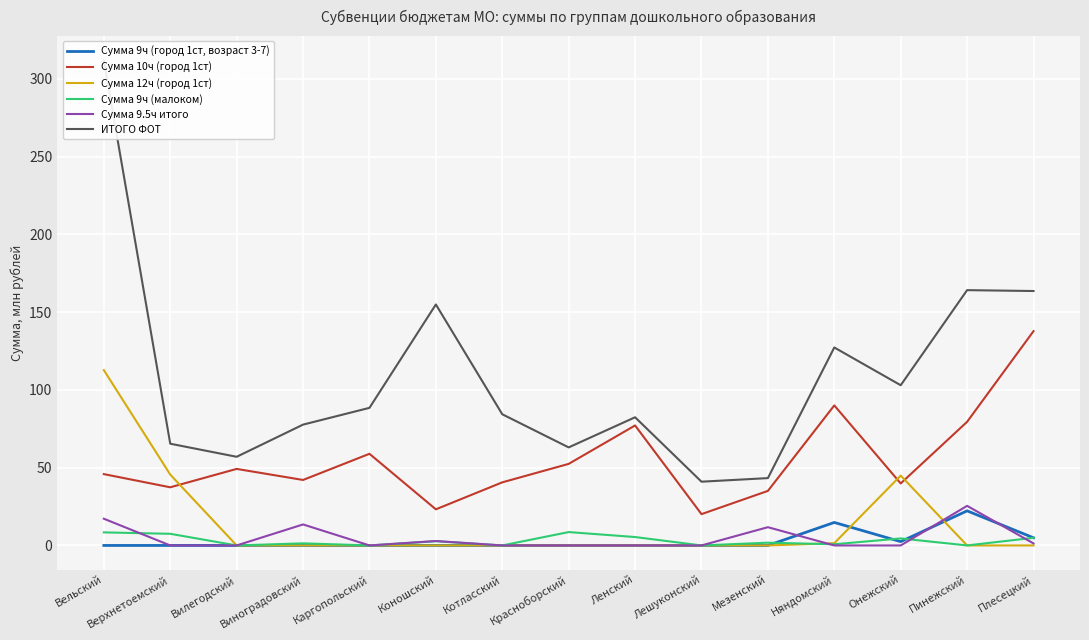

Which category has the lowest value across all series?

Вельский